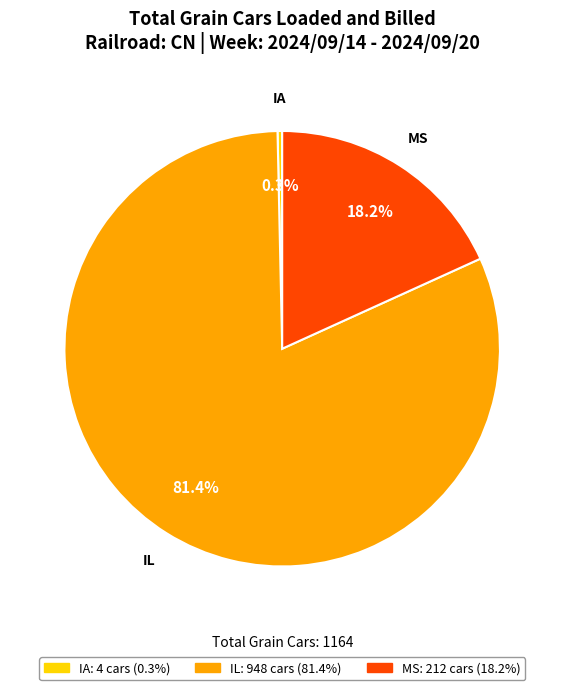

What is the total percentage of IL and IA?

81.8%